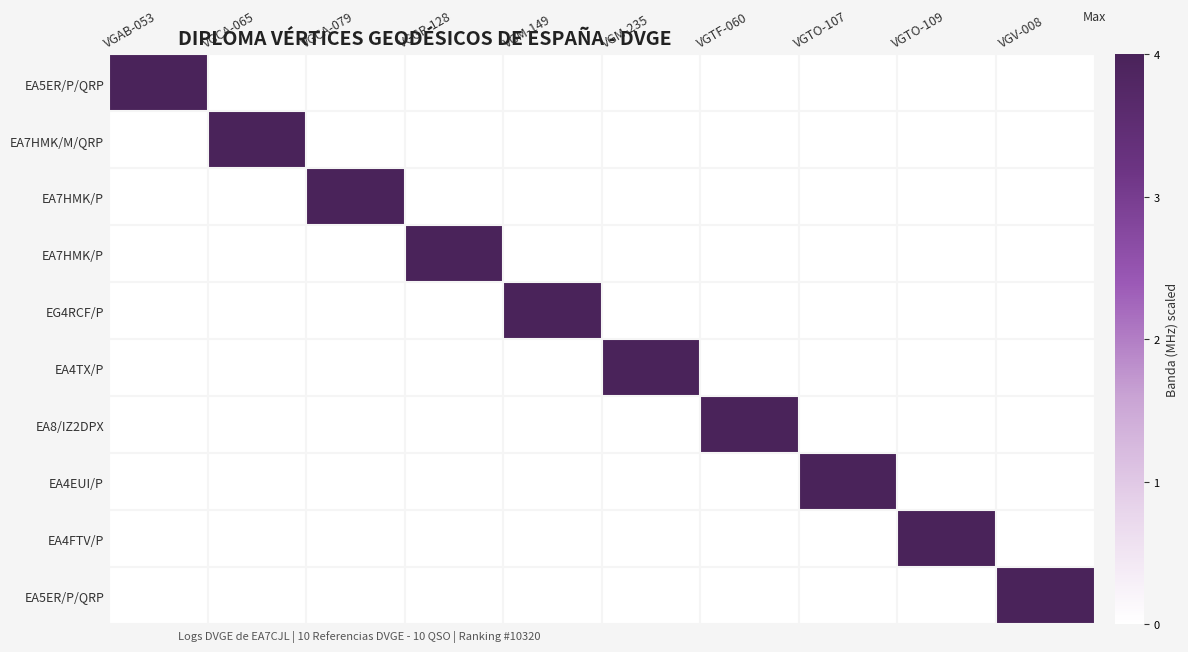

How many categories are shown in the chart?

10